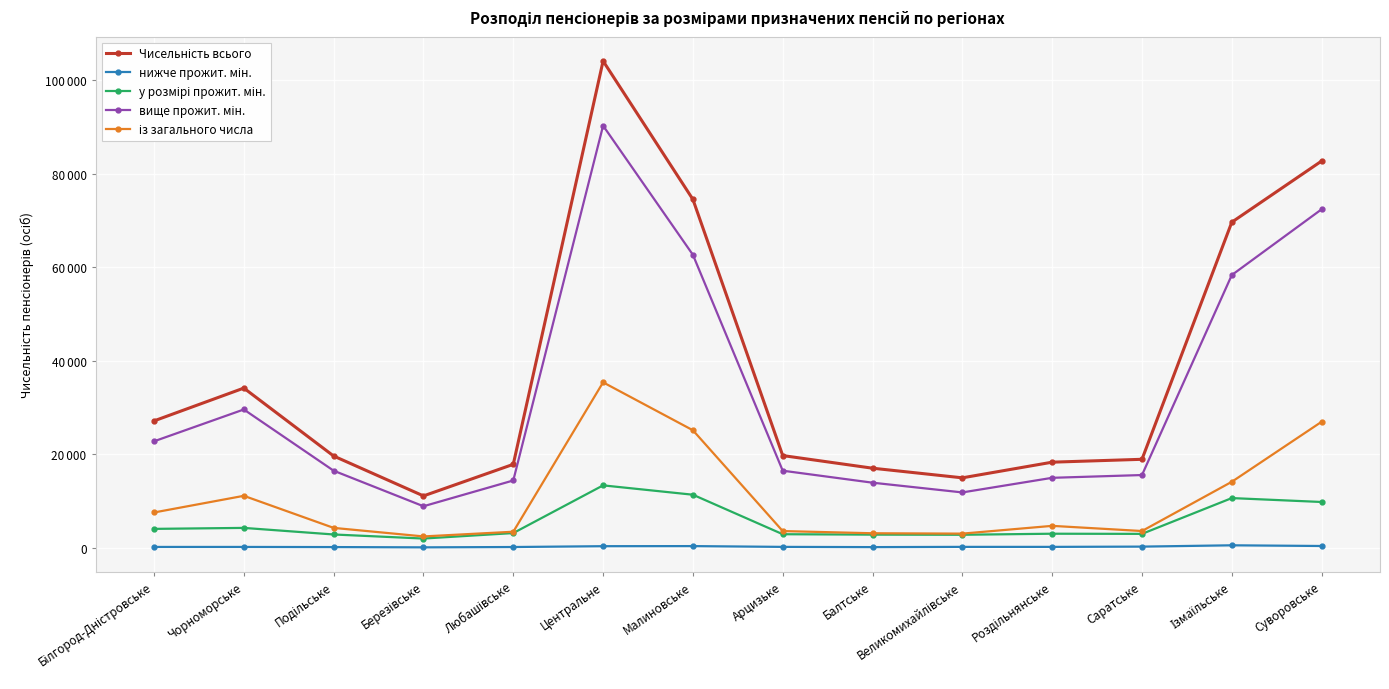

Does the chart have visible grid lines?

Yes